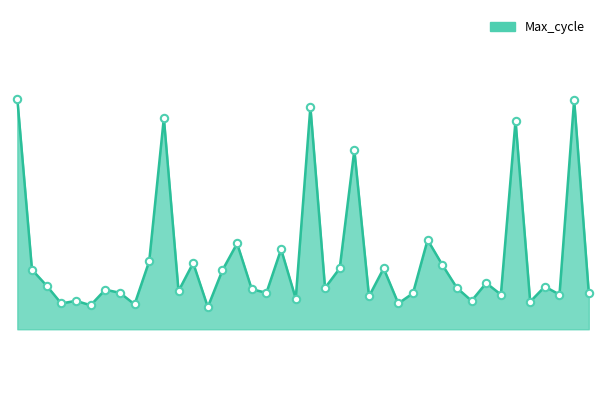

Is this an area chart (filled region under the line)?

Yes